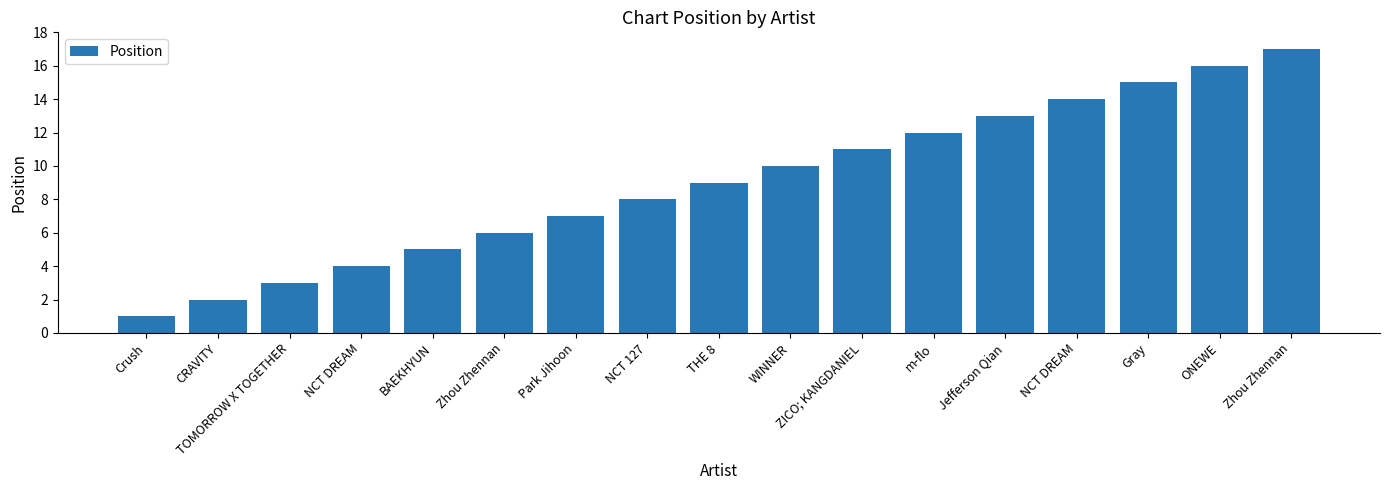

The chart shows a value of 16 at ONEWE. True or false?

True